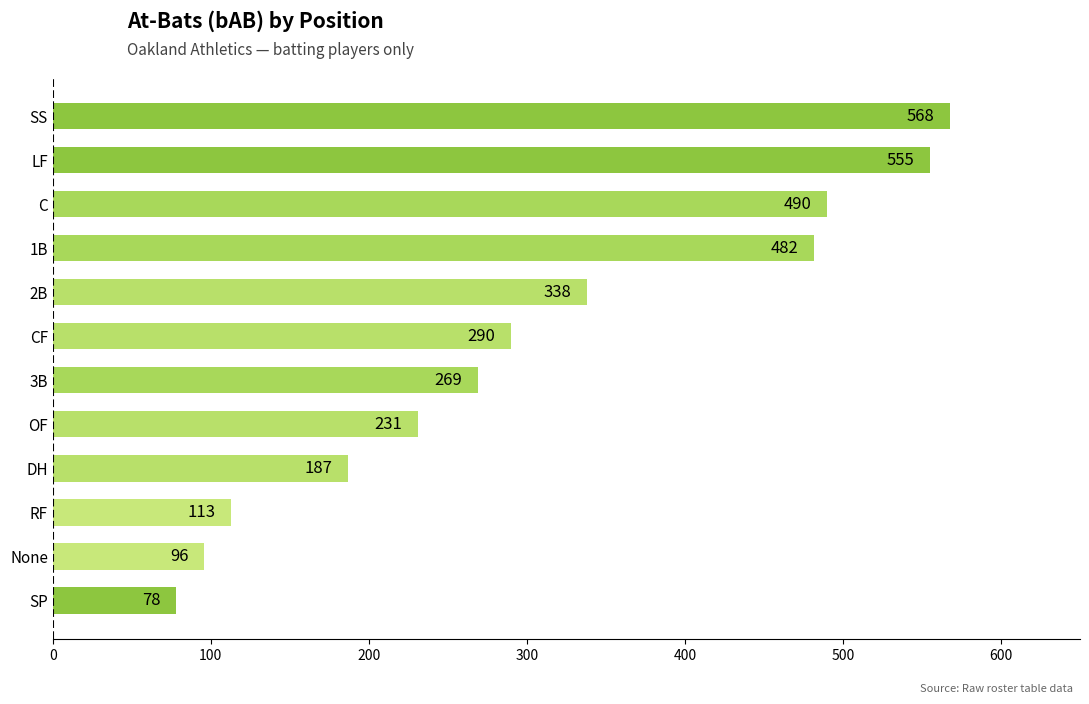

Where is the data nearest to the value 323?

2B